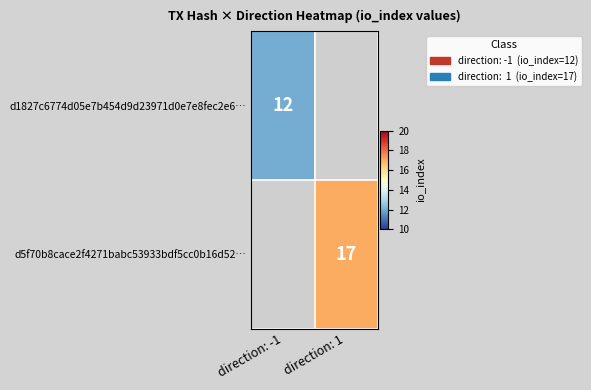

What is the difference between the d5f70b8cace2f4271babc53933bdf5cc0b16d52… values at direction: 1 and direction: -1?

17